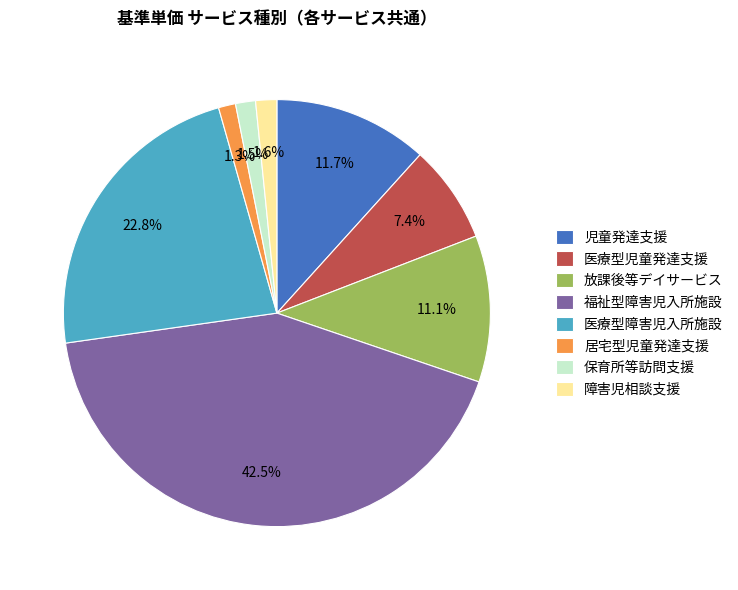

Does 保育所等訪問支援 represent more than half of the total?

No